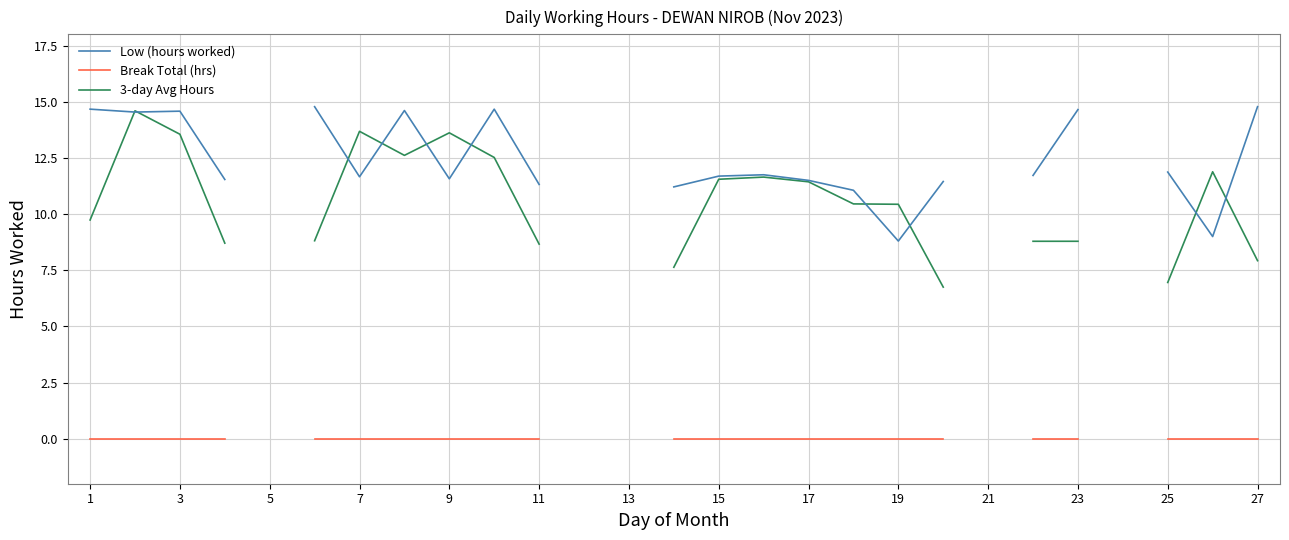

At 3, list the series in order from largest to smallest.

Low (hours worked), 3-day Avg Hours, Break Total (hrs)